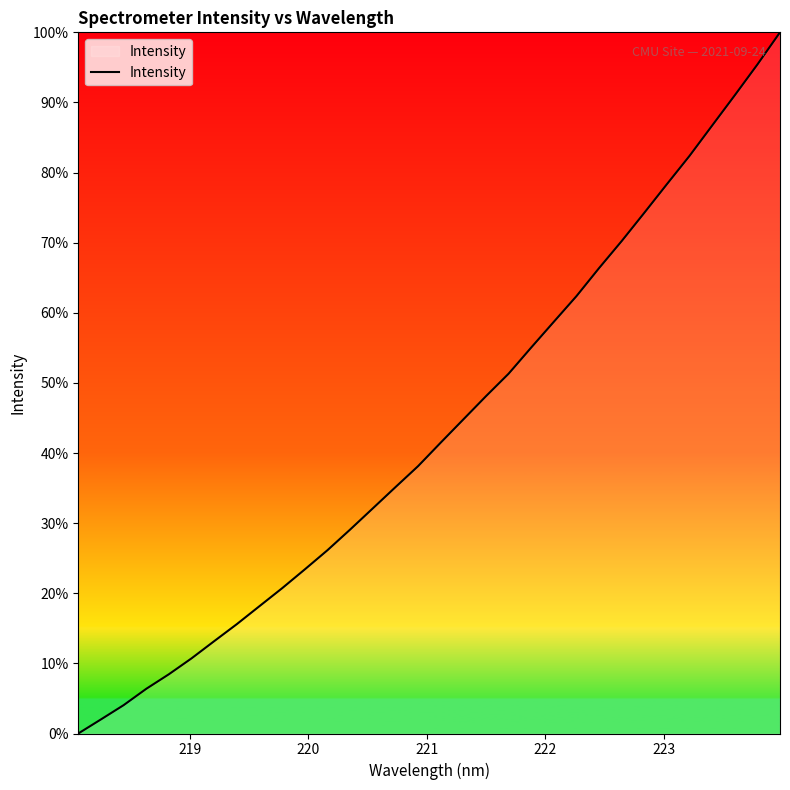

What is the difference between the maximum and minimum values?

100.0